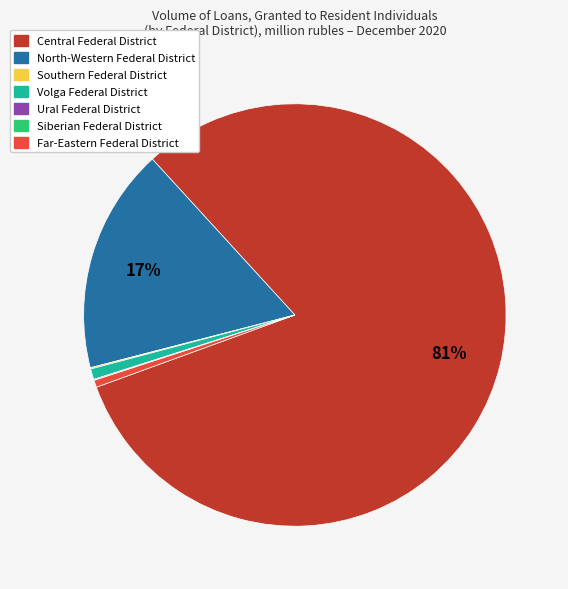

Does any single category account for the majority?

Yes